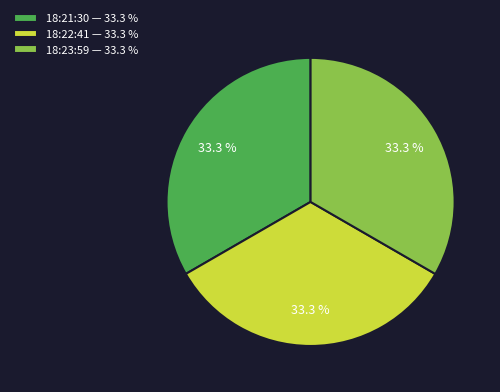

What is the ratio of the value at 18:23:59 — 33.3 % to the value at 18:22:41 — 33.3 %?

1.0